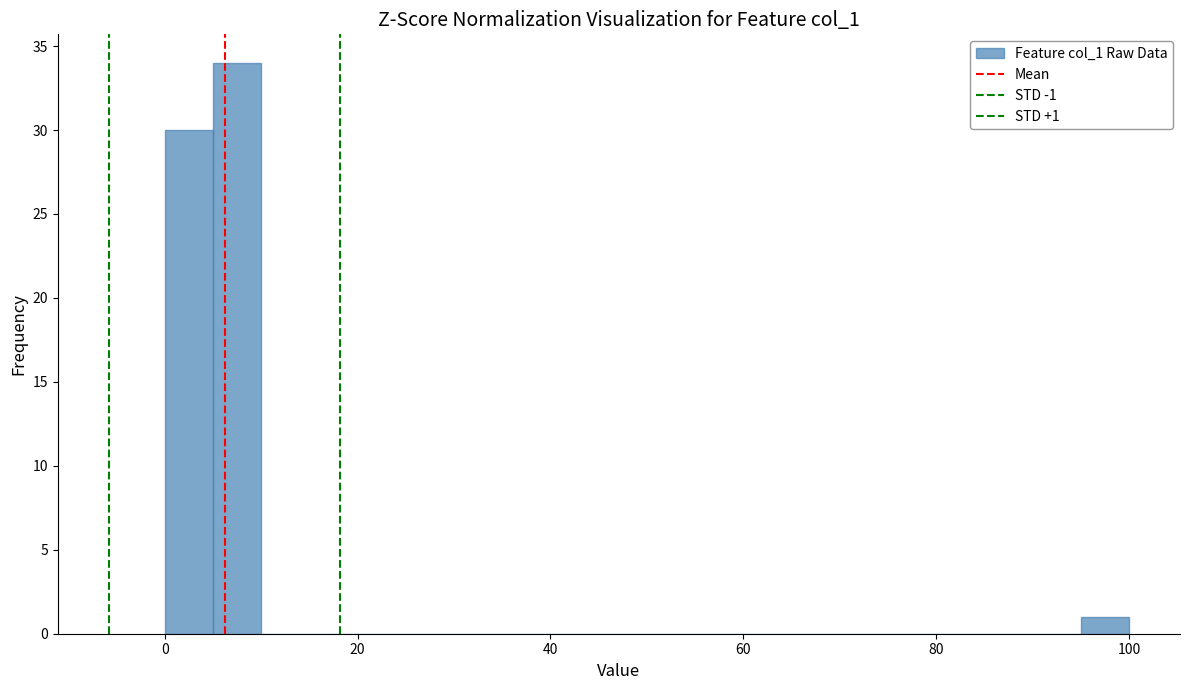

Read against the x-axis, roughly where is the centre of the tallest bar?

8